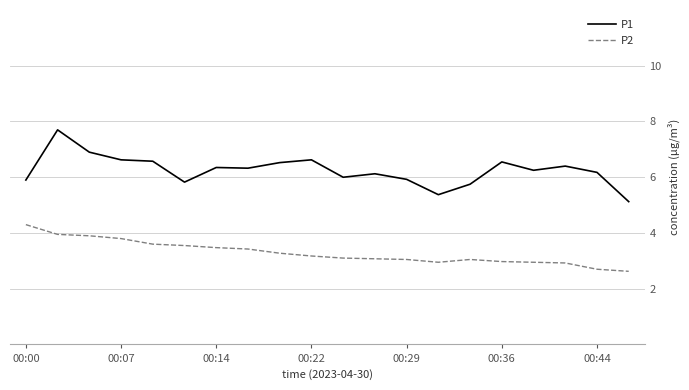

True or false: P1 and P2 intersect in this chart.

False